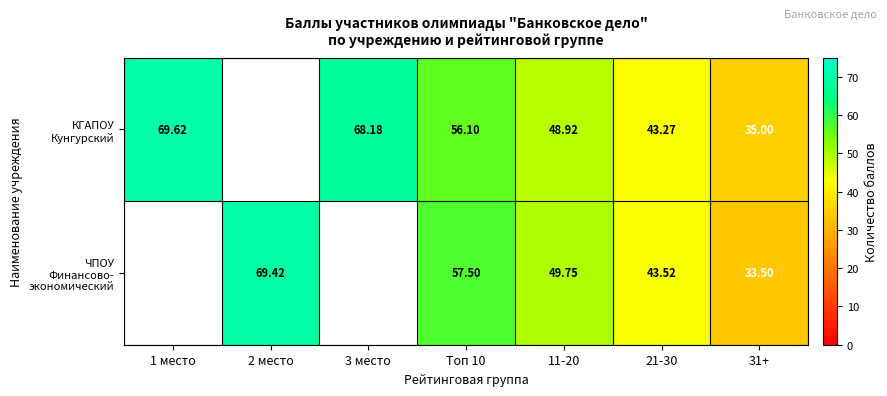

The ЧПОУ Финансово- экономический series shows 49.8 at 11-20. True or false?

True